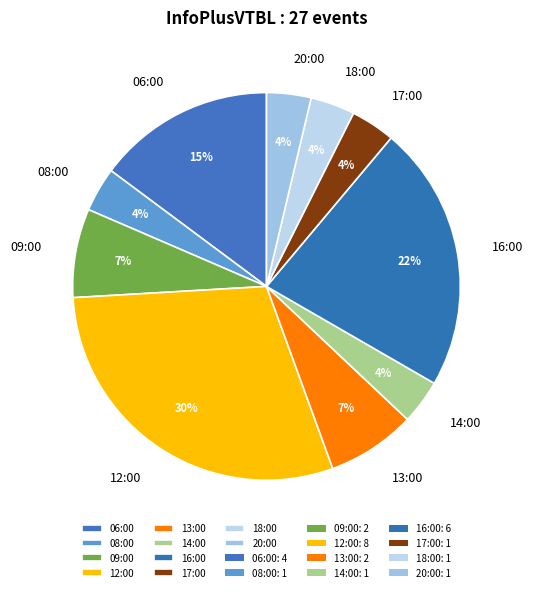

To the nearest percent, what is the combined percentage of 09:00 and 06:00?

22%